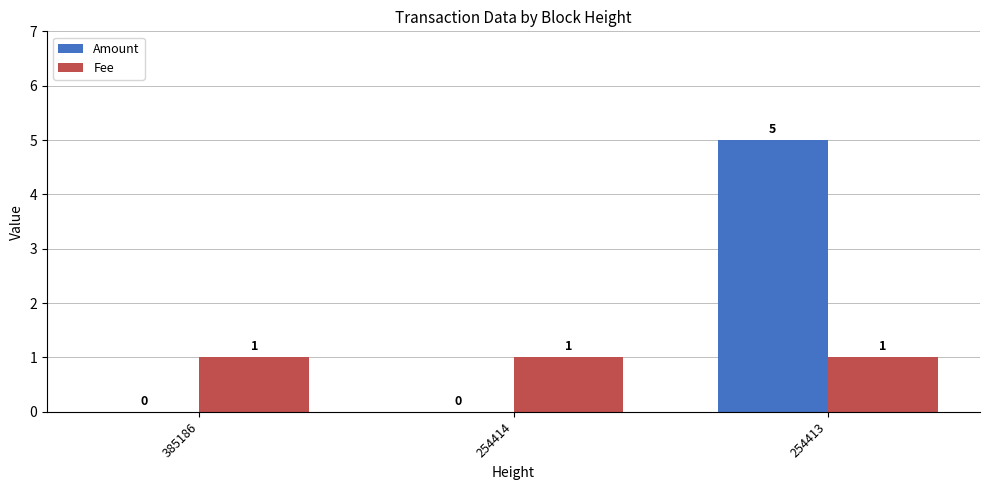

The Fee series shows 2 at 254413. True or false?

False